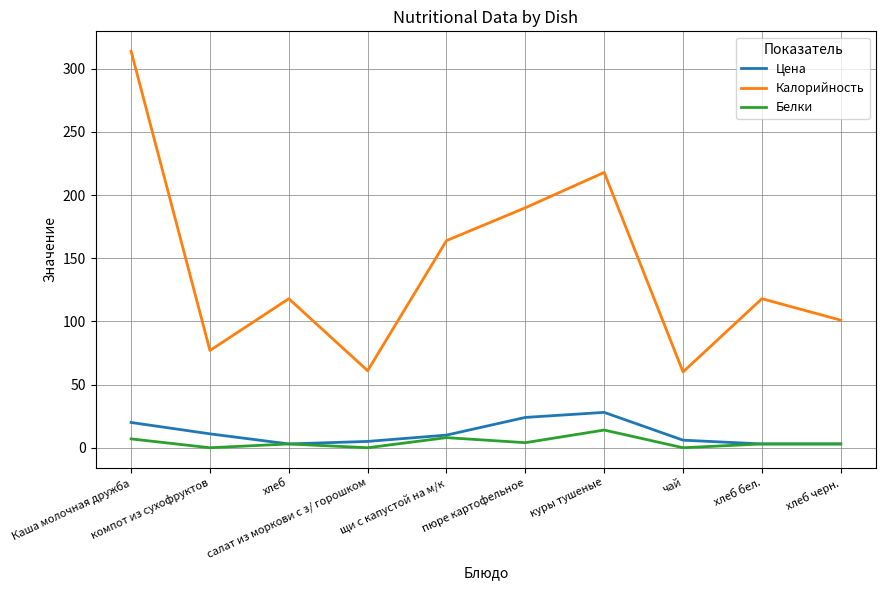

The value of Белки at хлеб черн. is 3. True or false?

True